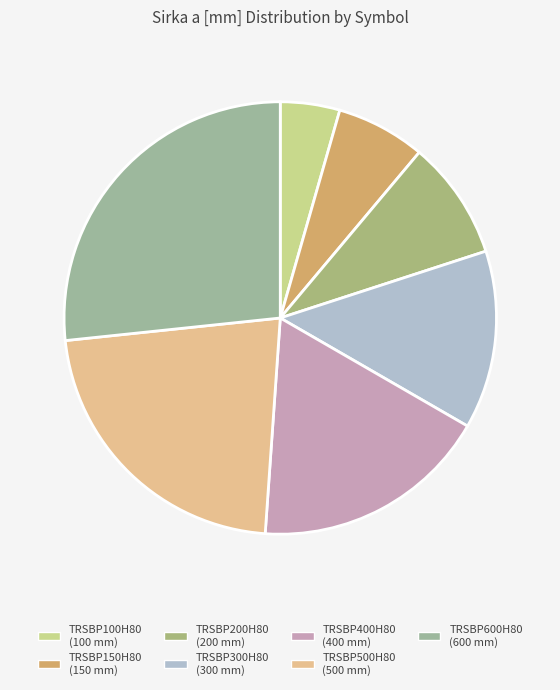

What percentage is the TRSBP500H80 slice, to the nearest percent?

22%